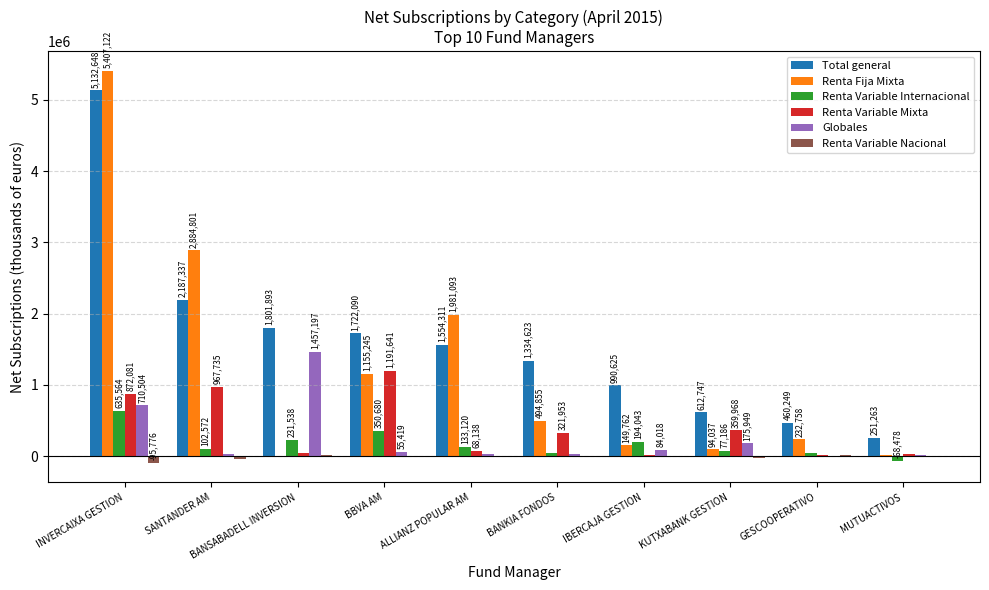

Which series changed the most between SANTANDER AM and BANSABADELL INVERSION?

Renta Fija Mixta